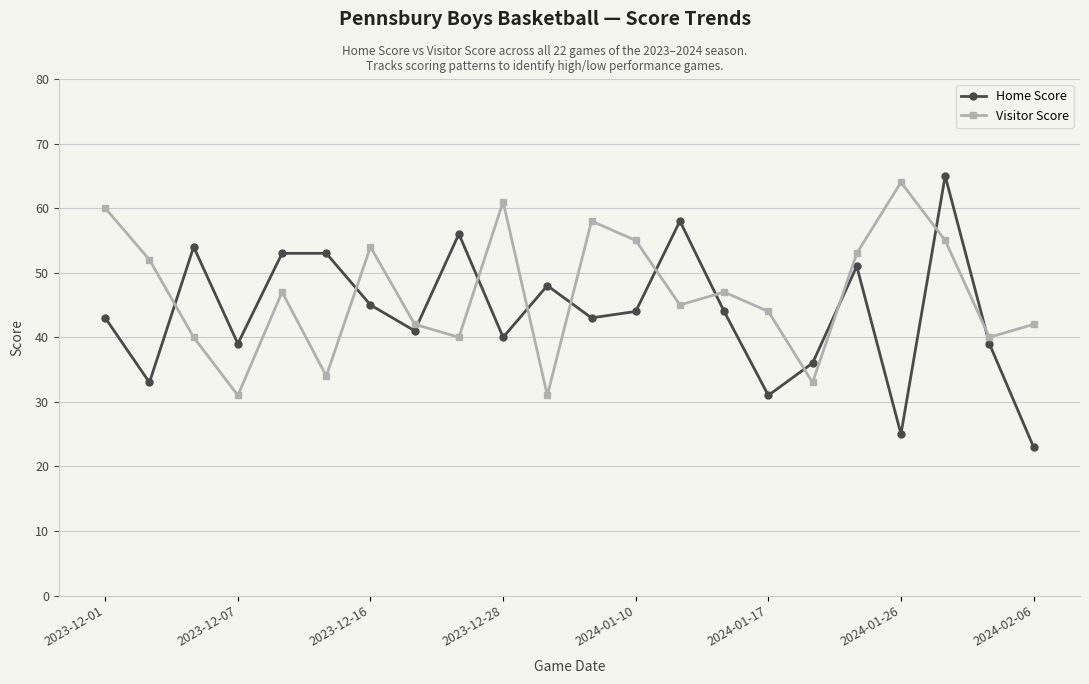

How many lines are shown in the chart?

2